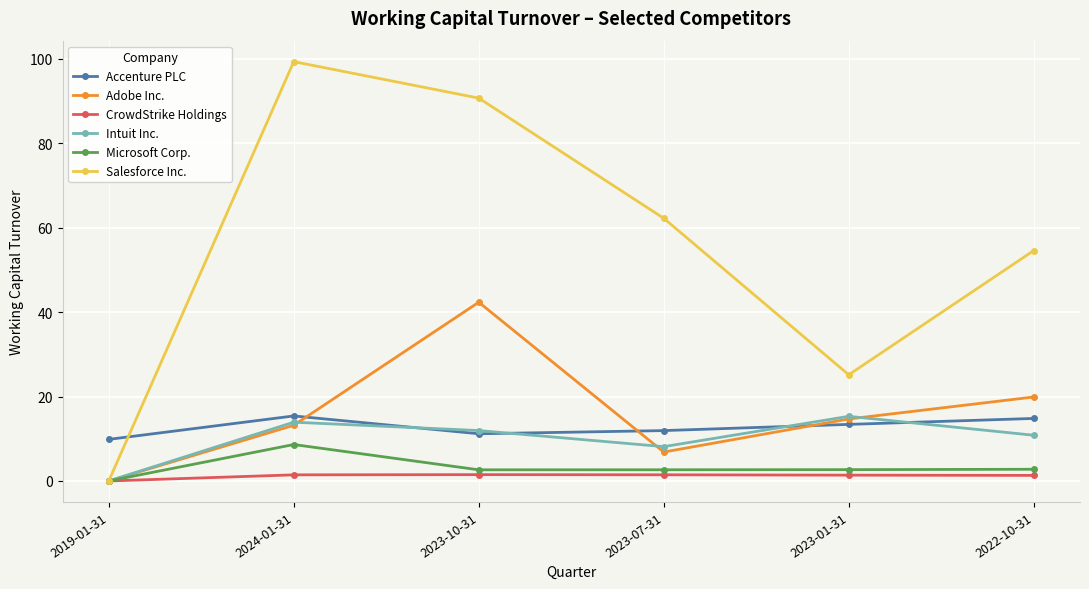

What position from the right is 2023-10-31?

4